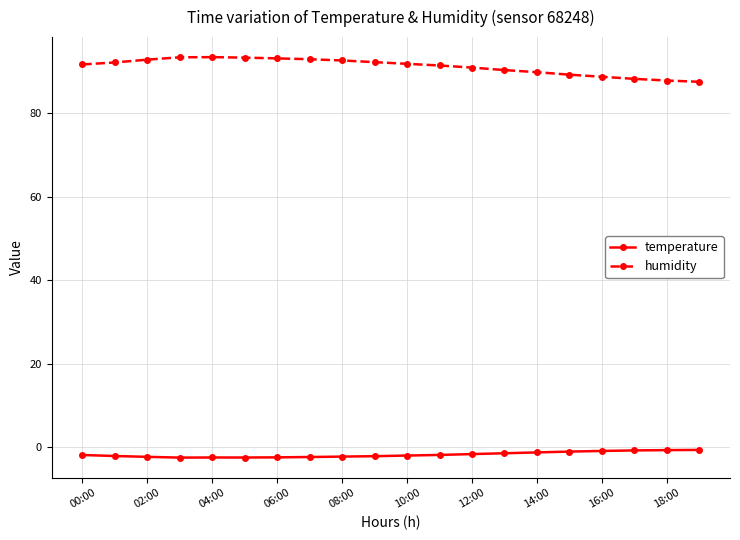

Rank the series by their maximum value, from highest to lowest.

humidity, temperature